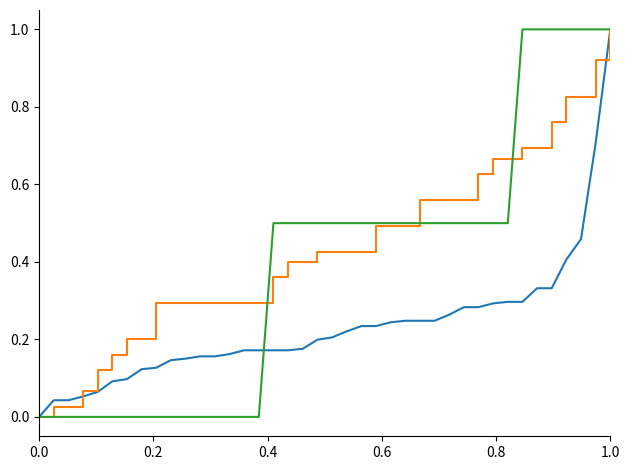

What is the maximum value shown in the chart?

1.0